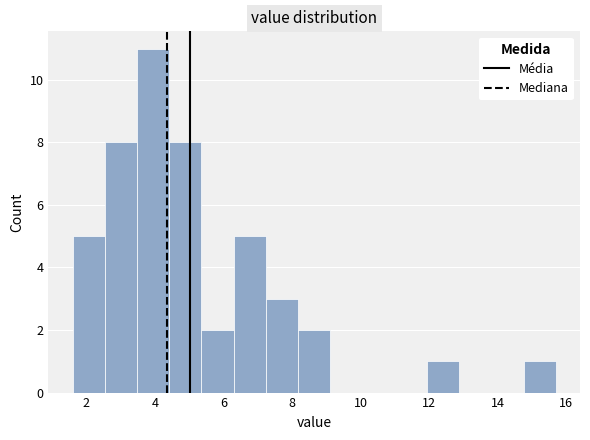

Reading left to right, list every bar in this chart as the range it spans on the x-axis followed by its height. Neither the bar edges nor the heights are printed on the chart, so give them approximately, as read against the axes.

1.60 to 2.54: 5
2.54 to 3.48: 8
3.48 to 4.42: 11
4.42 to 5.36: 8
5.36 to 6.30: 2
6.30 to 7.24: 5
7.24 to 8.18: 3
8.18 to 9.12: 2
9.12 to 10.06: 0
10.06 to 11.00: 0
11.00 to 11.94: 0
11.94 to 12.88: 1
12.88 to 13.82: 0
13.82 to 14.76: 0
14.76 to 15.70: 1